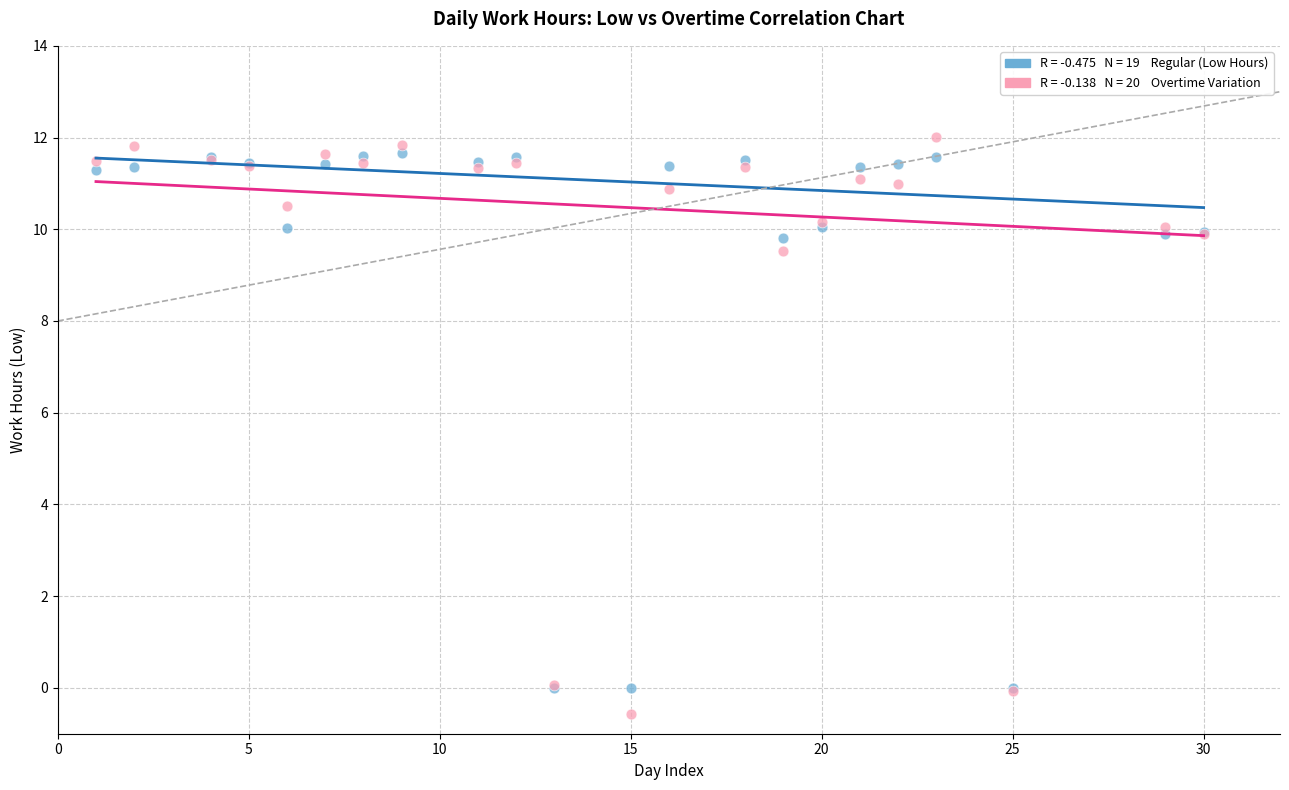

Across all series, what Y value is closest to 5?

9.5